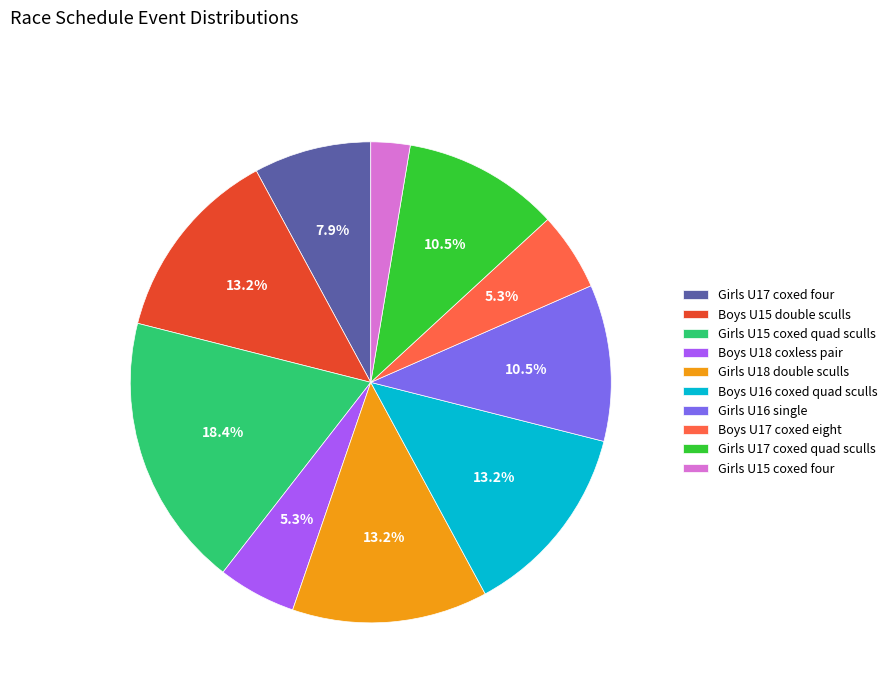

Which slice is the largest?

Girls U15 coxed quad sculls